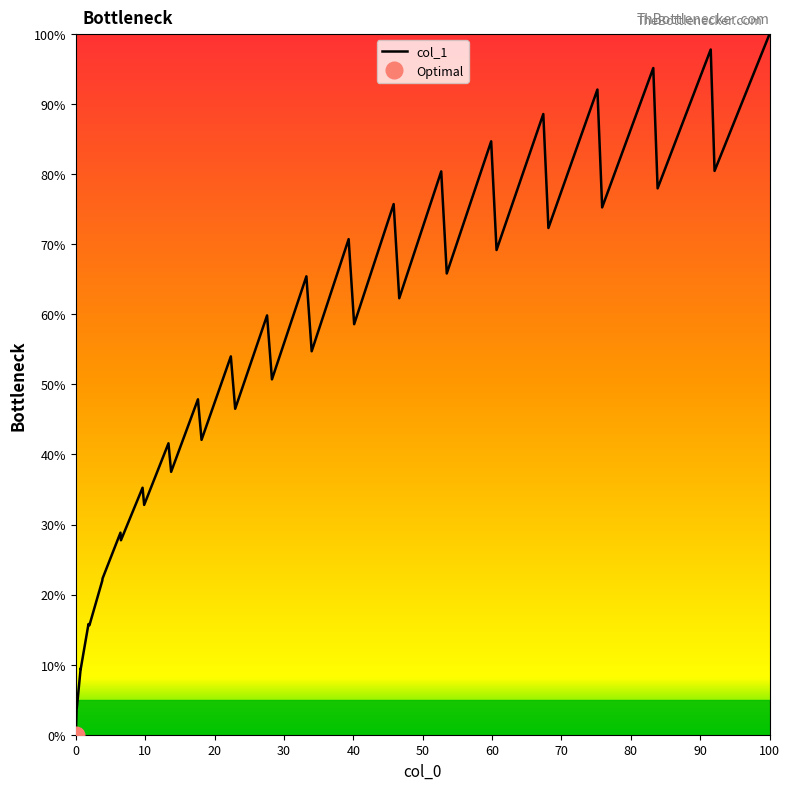

Which category has the highest value in the col_1 series?

100